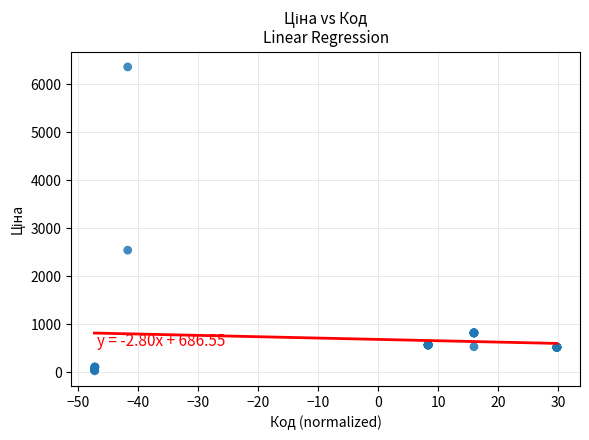

What Y value in the scatter plot is closest to 3197?

2545.8